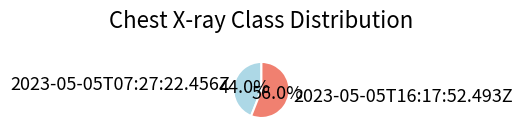

To the nearest percent, what is the combined percentage of 2023-05-05T16:17:52.493Z and 2023-05-05T07:27:22.456Z?

100%